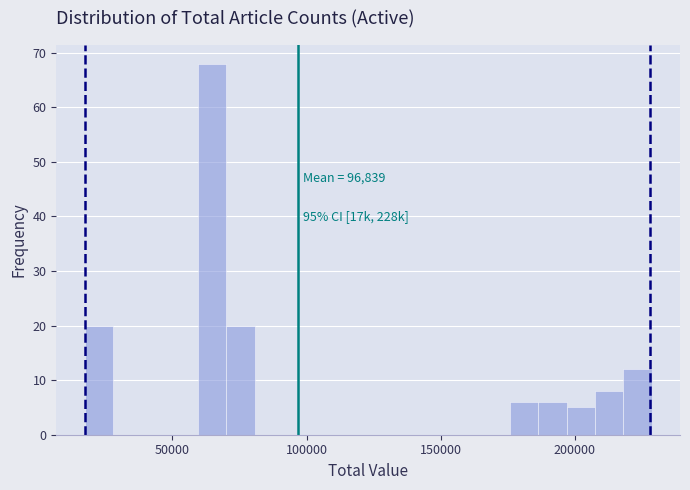

Read against the x-axis, roughly where is the centre of the tallest bar?

65000